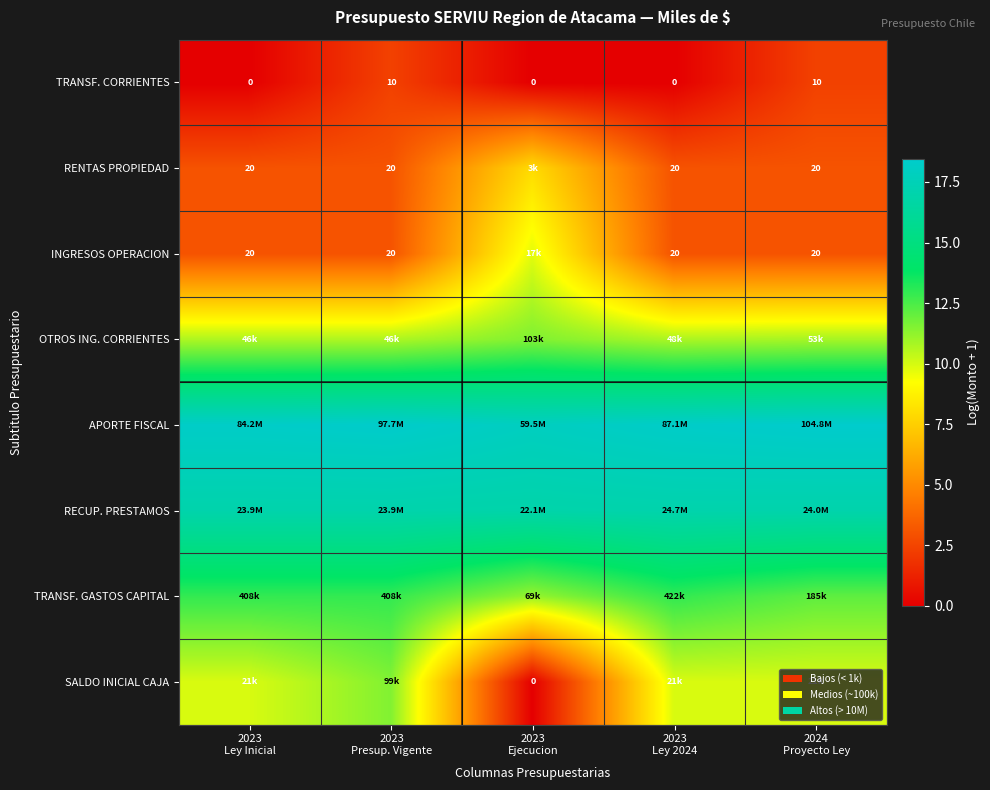

At which label does SALDO INICIAL CAJA reach its minimum?

2023 Ejecucion